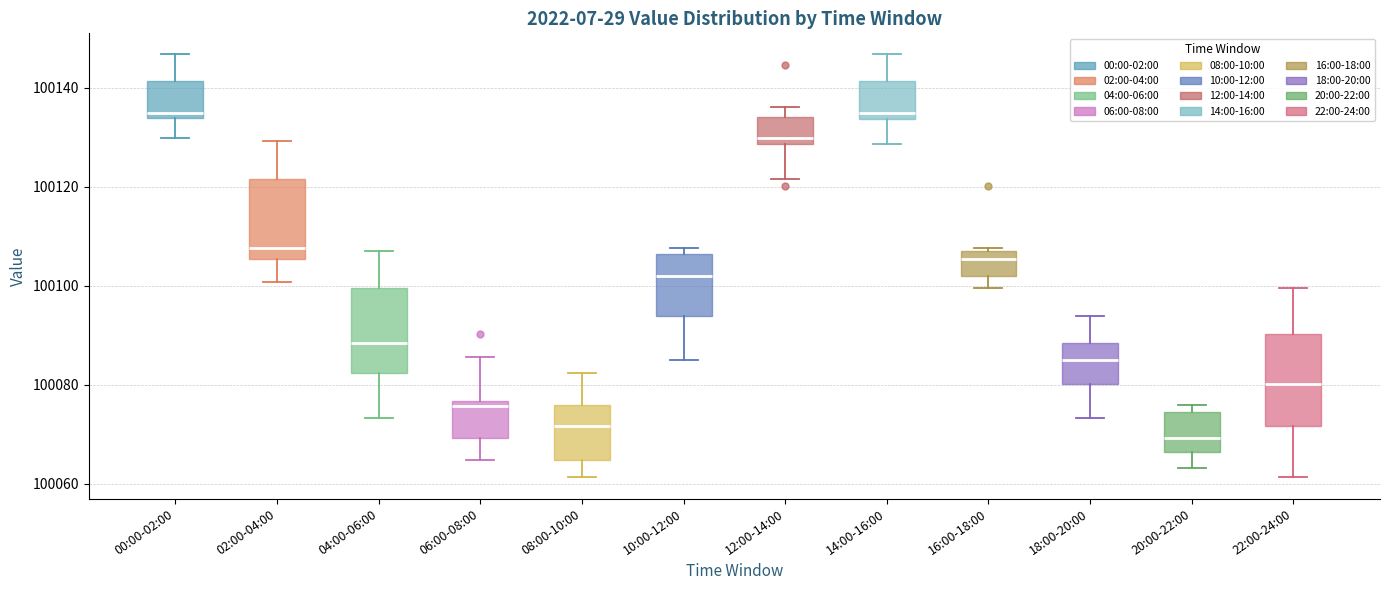

Which box has the lowest median line?

20:00-22:00